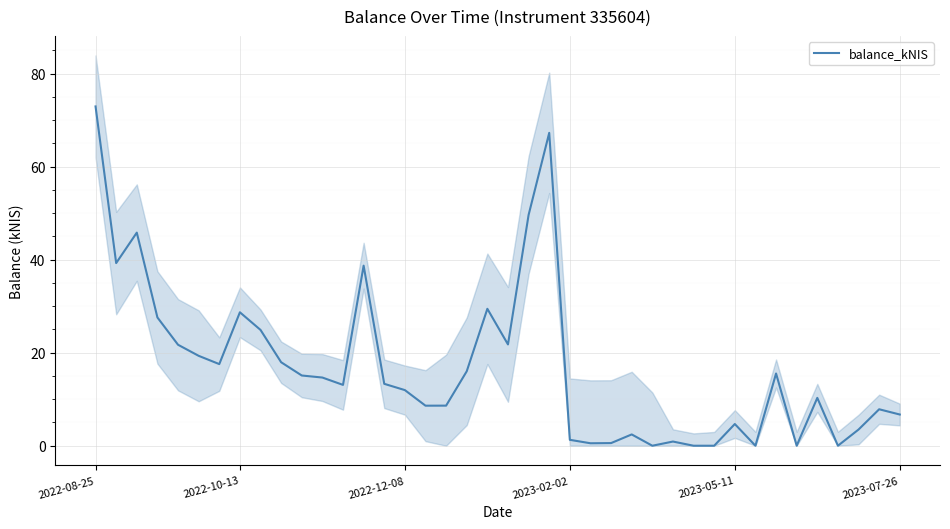

Where does the data first go above 13?

2022-08-25